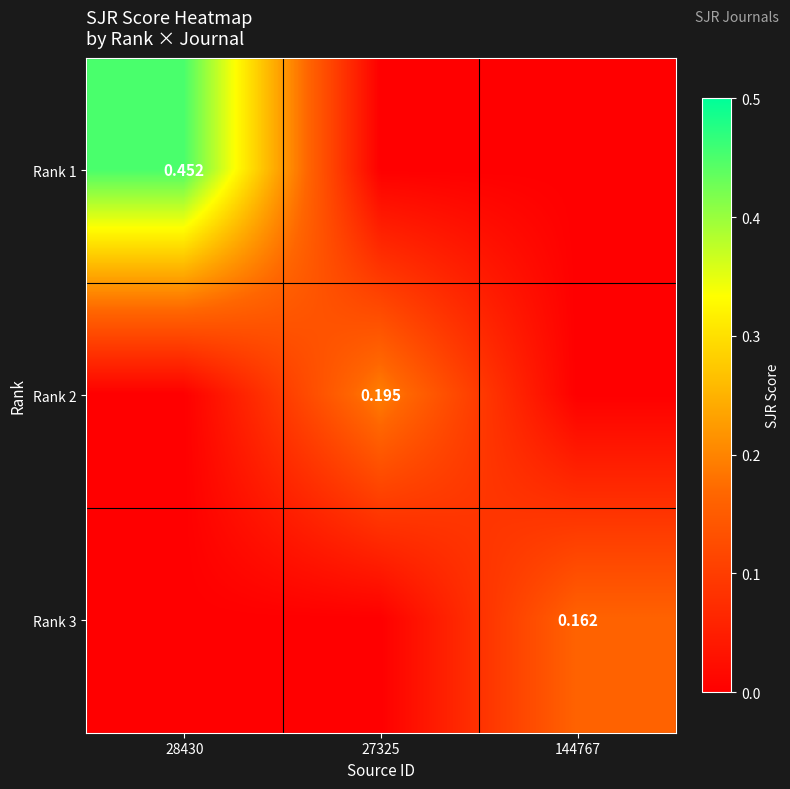

The Rank 2 series shows 0.1 at 28430. True or false?

False